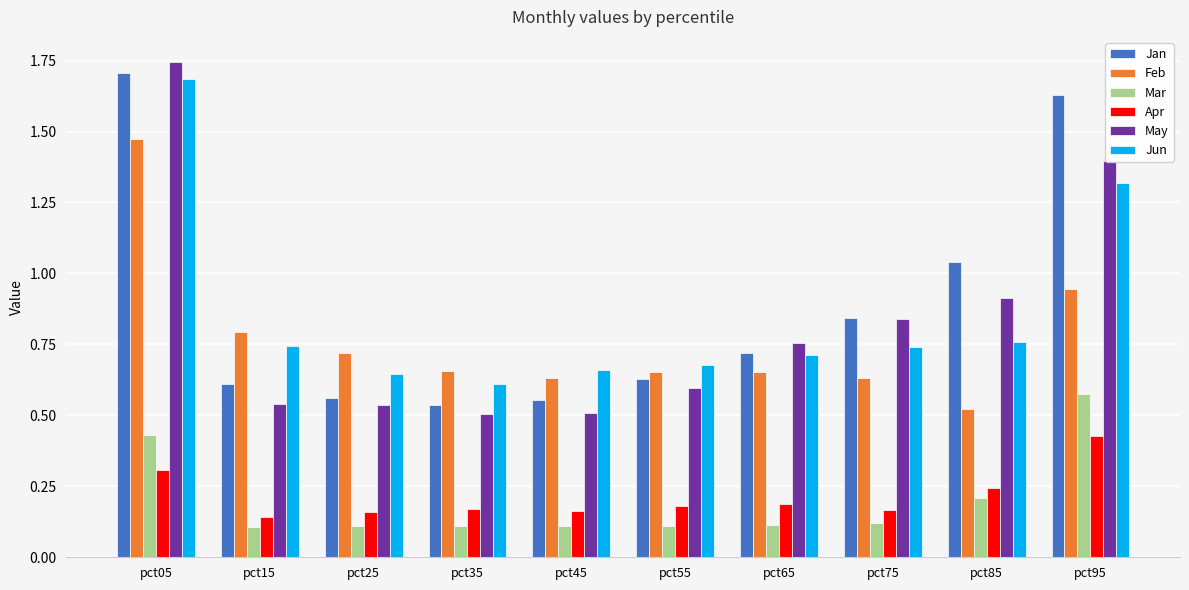

Which category has the highest value in the May series?

pct05